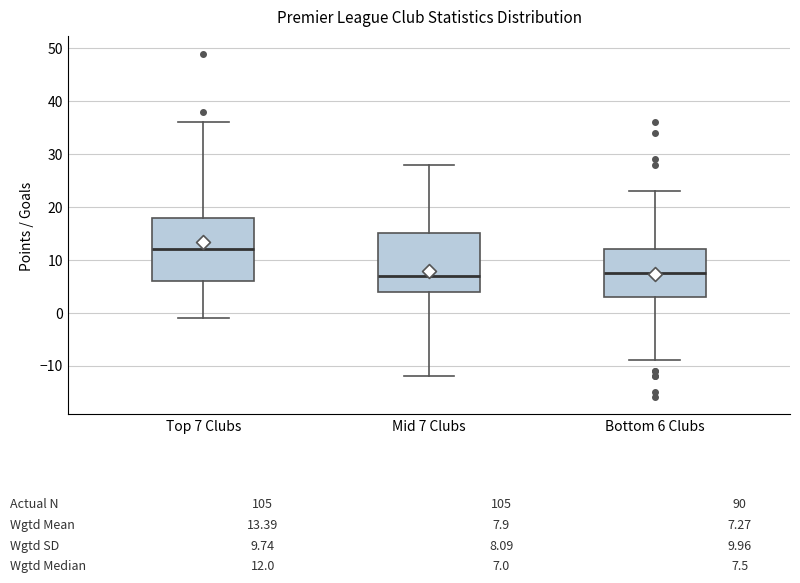

Comparing the boxes themselves (not the whiskers), which one is the tallest?

Top 7 Clubs